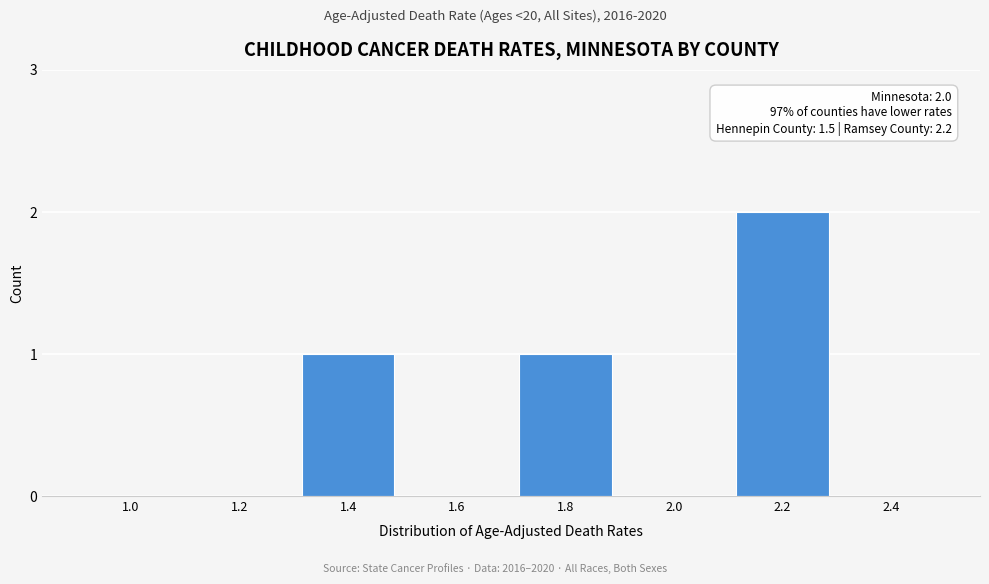

Reading left to right, extract all data points from this chart.

1.0=0	1.2=0	1.4=1	1.6=0	1.8=1	2.0=0	2.2=2	2.4=0